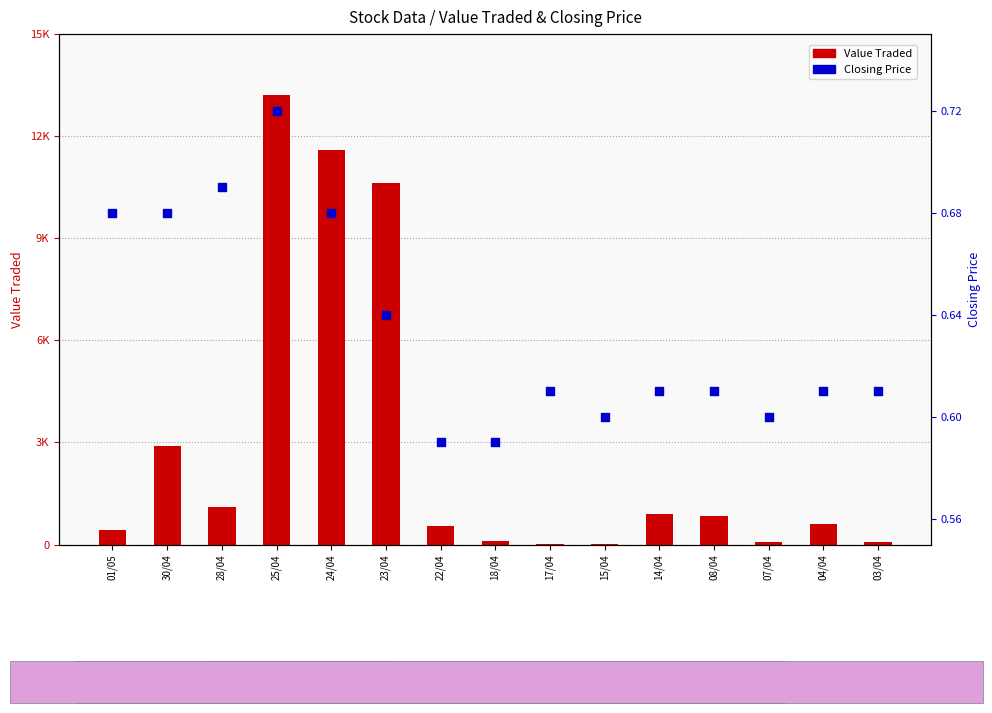

Which series has the widest spread of Y values?

Value Traded